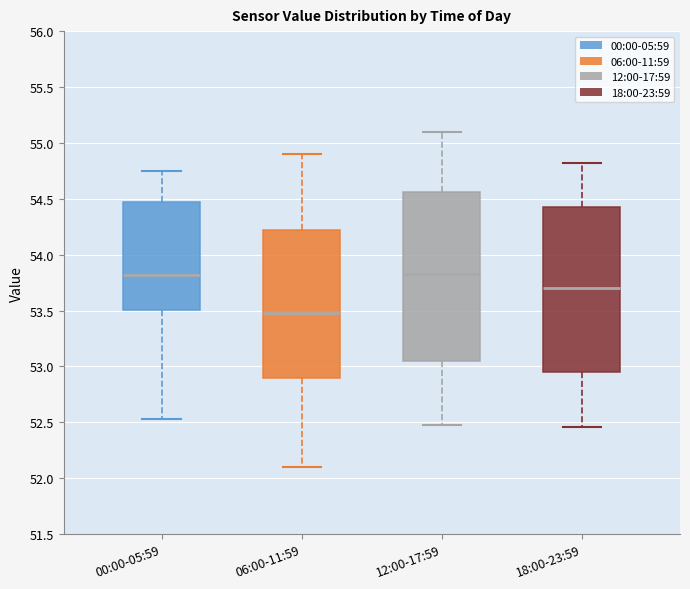

Reading left to right, transcribe this box plot: for each box, give where its median line is, the range the box spans, and where its two whiskers end, as read against the y-axis. The values are not printed on the chart, so give them approximately, as read against the axis.

00:00-05:59: median 53.80, box 53.50 to 54.45, whiskers 52.55 to 54.75
06:00-11:59: median 53.50, box 52.90 to 54.25, whiskers 52.10 to 54.90
12:00-17:59: median 53.85, box 53.05 to 54.55, whiskers 52.50 to 55.10
18:00-23:59: median 53.70, box 52.95 to 54.45, whiskers 52.45 to 54.80